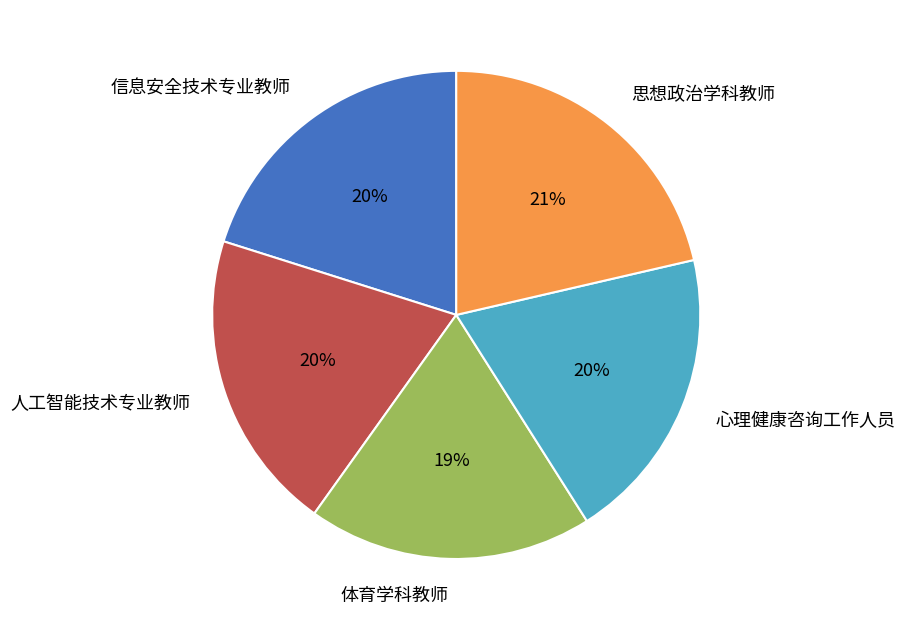

Which slice is the smallest?

体育学科教师